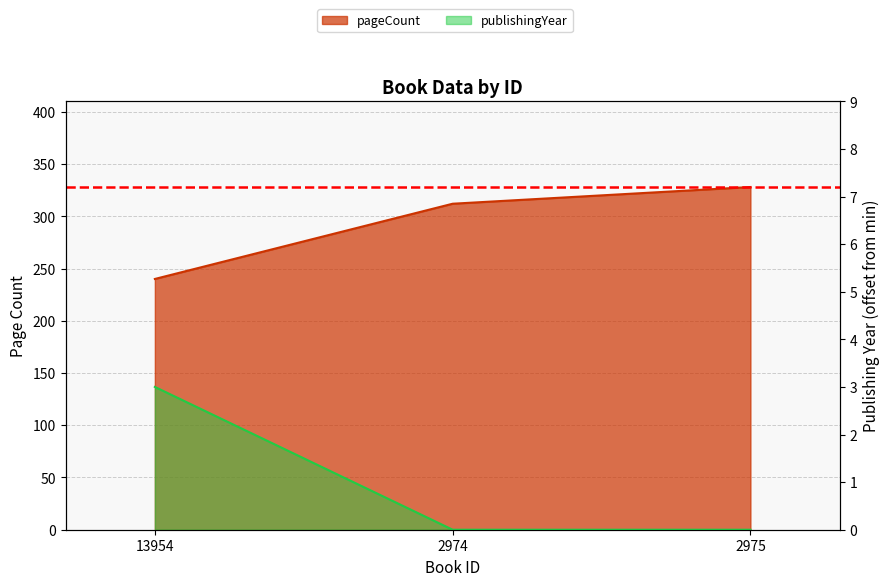

What is the label of the 2nd point from the right?

2974